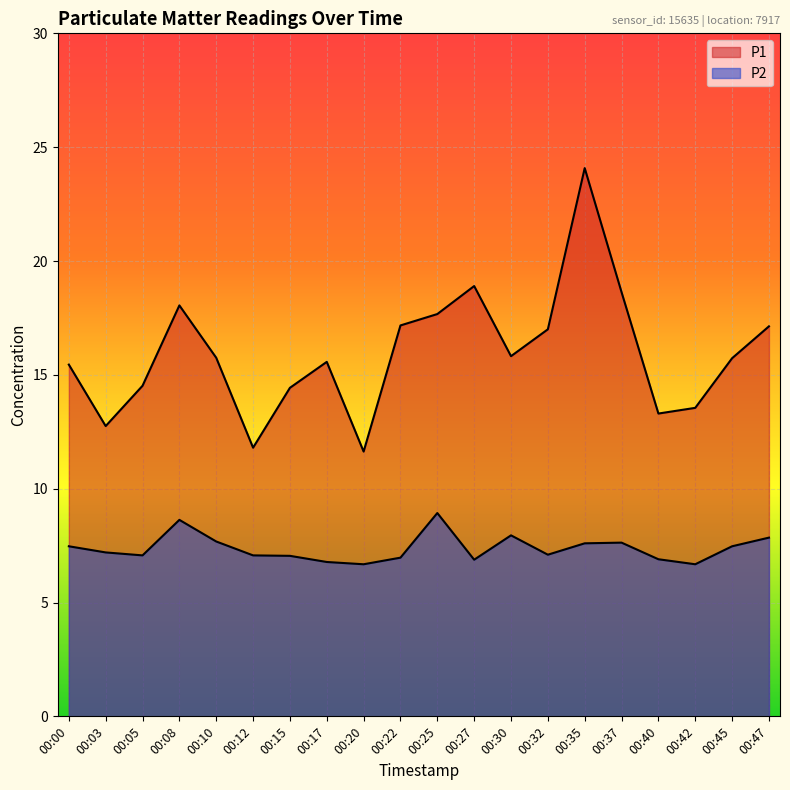

Does the chart display data point markers on the line(s)?

No